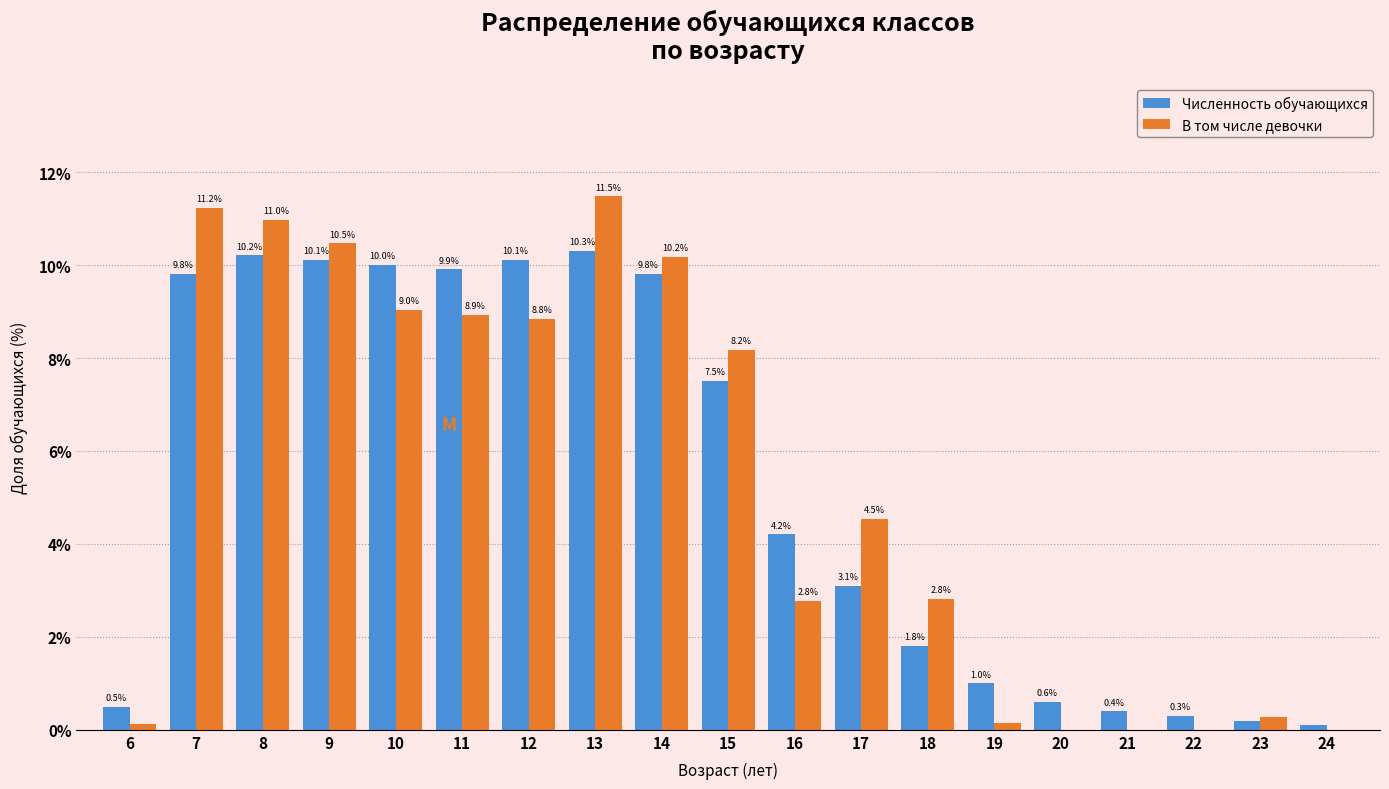

Which series changed the most between 6 and 18?

В том числе девочки